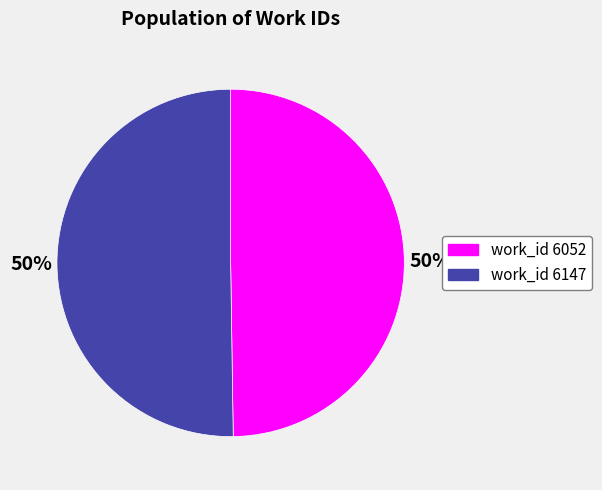

To the nearest percent, what is the average slice percentage?

50%